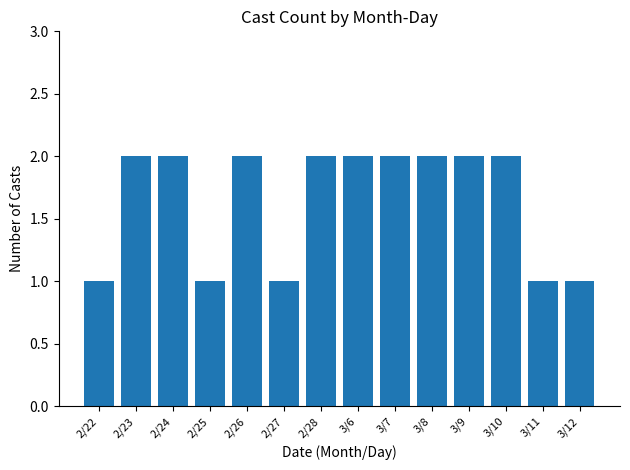

True or false: the data shows 1 at 3/8.

False